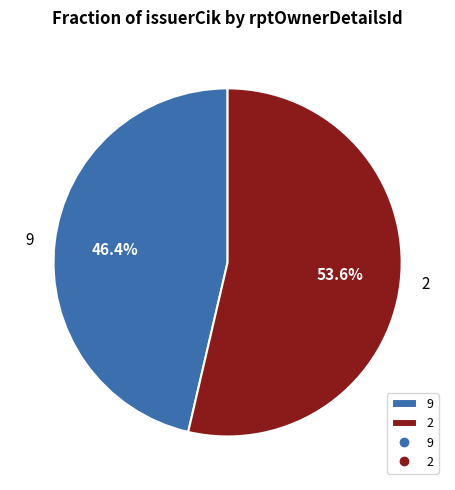

Which category accounts for the majority?

2